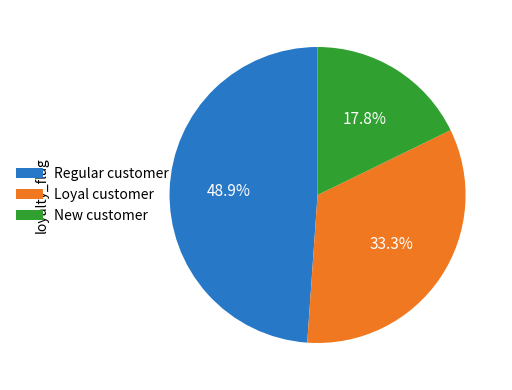

What is the largest slice in the pie chart?

Regular customer